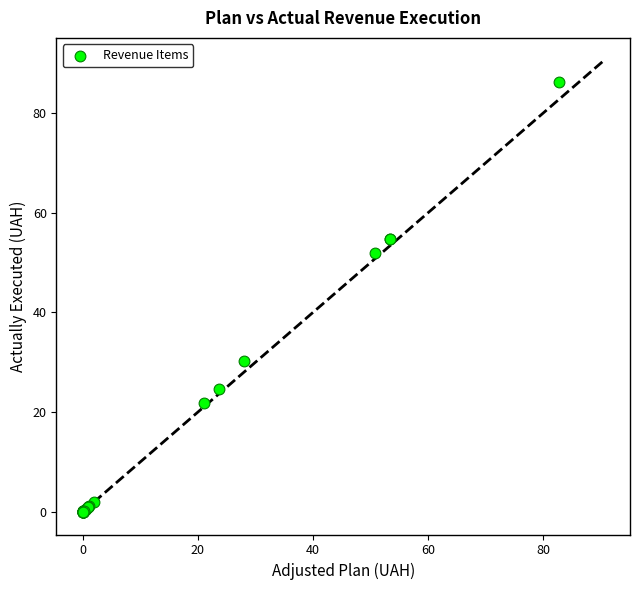

What Y value in the scatter plot is closest to 43?

51.8